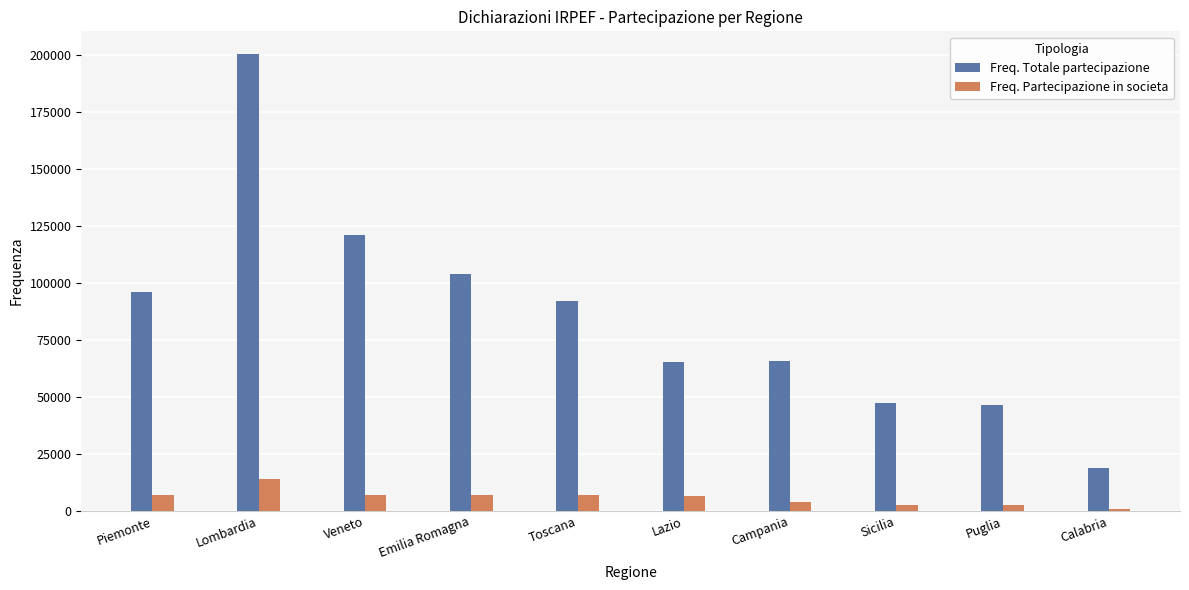

What is the highest value of the Freq. Totale partecipazione series?

200209